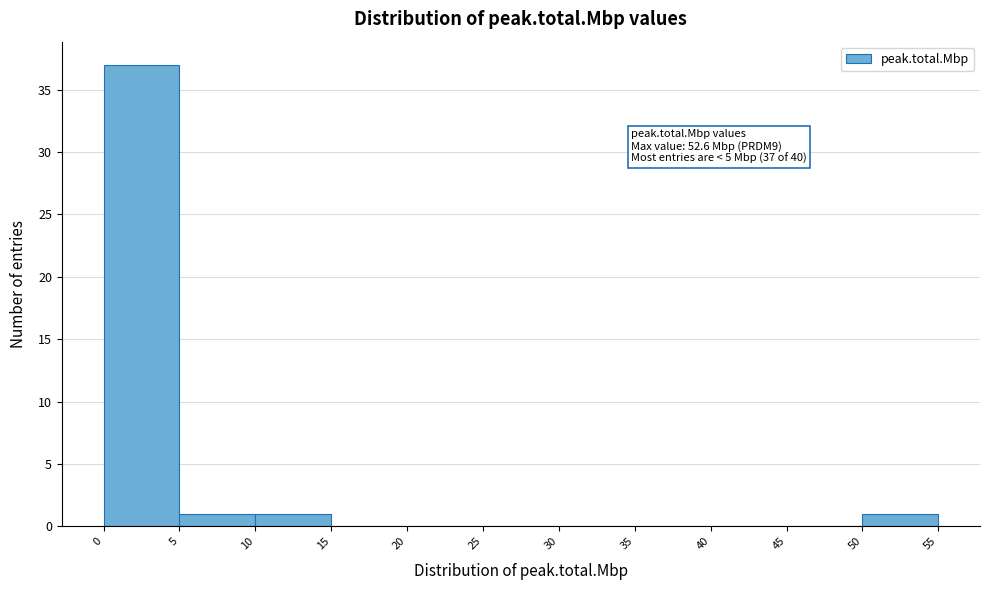

Which range on the x-axis has the tallest bar?

0 to 5